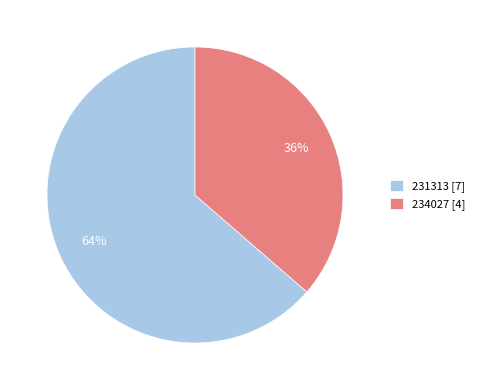

Approximately how many times larger is the value at 234027 [4] compared to 231313 [7]?

0.6